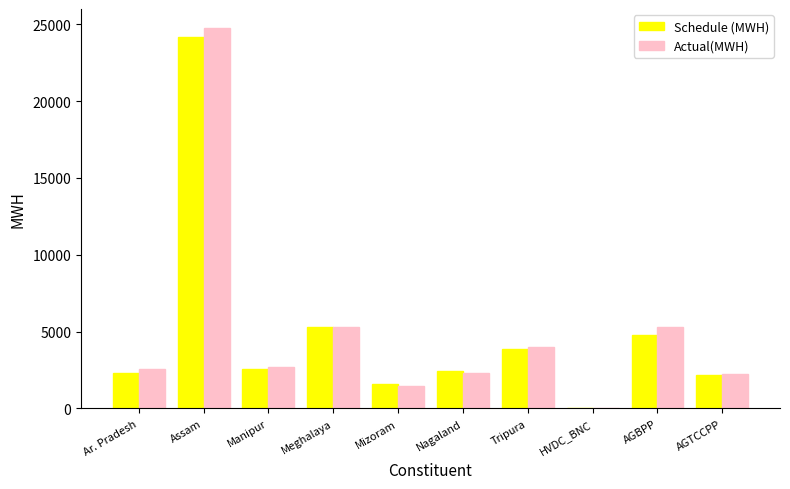

The Actual(MWH) series shows 3633.0 at Nagaland. True or false?

False